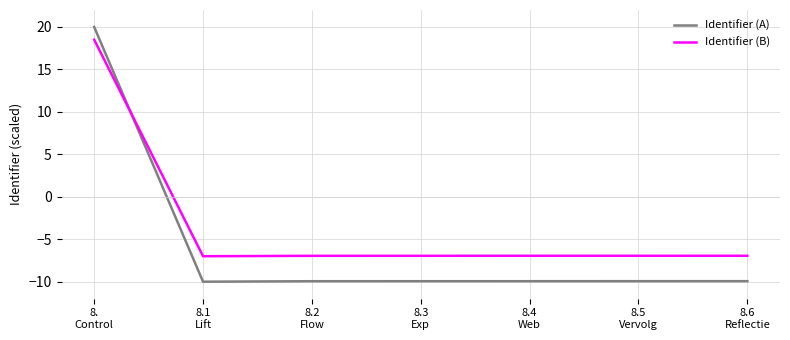

True or false: Identifier (A) has more than 2 interior local peaks.

False